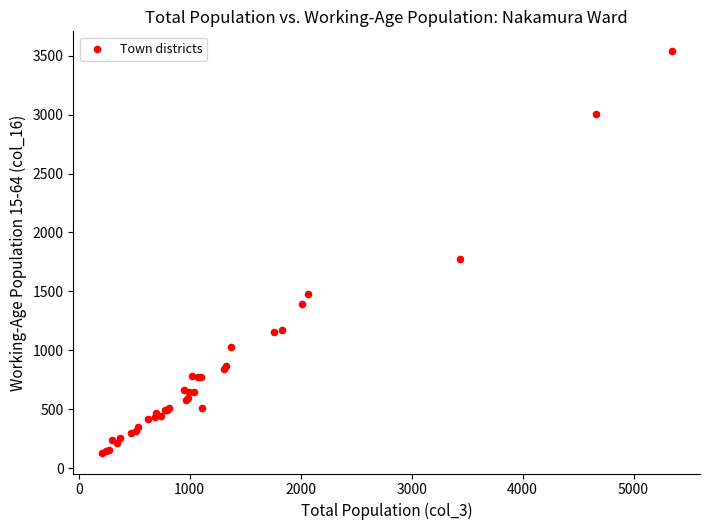

What Y value in the scatter plot is closest to 1831?

1774